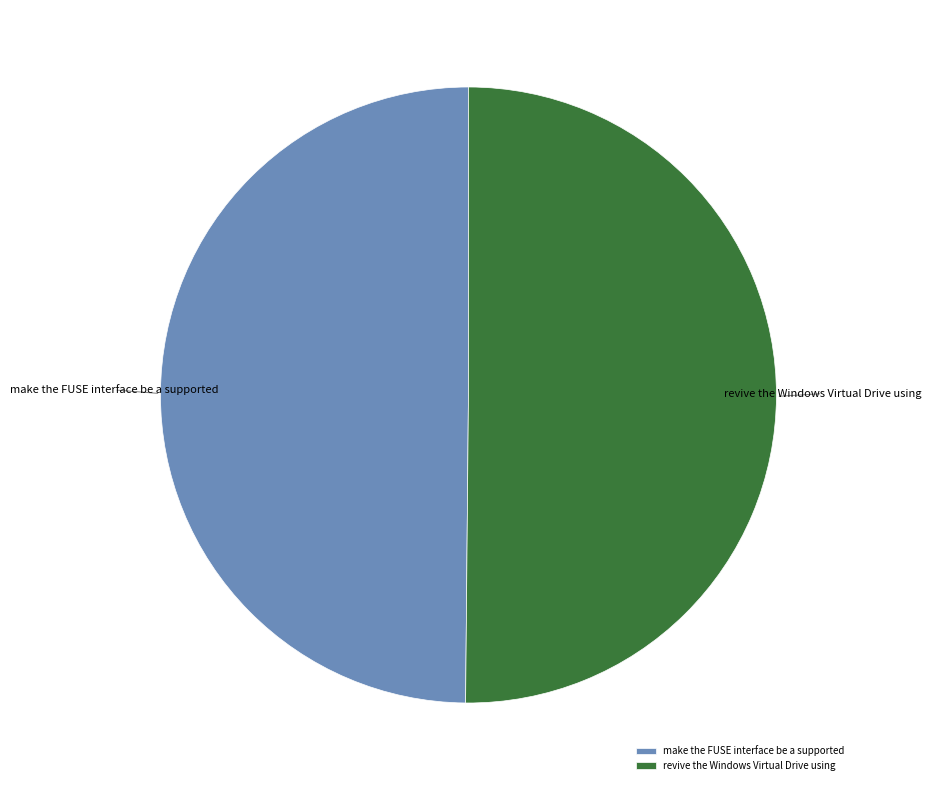

Is the sum of revive the Windows Virtual Drive using and make the FUSE interface be a supported greater than half?

Yes